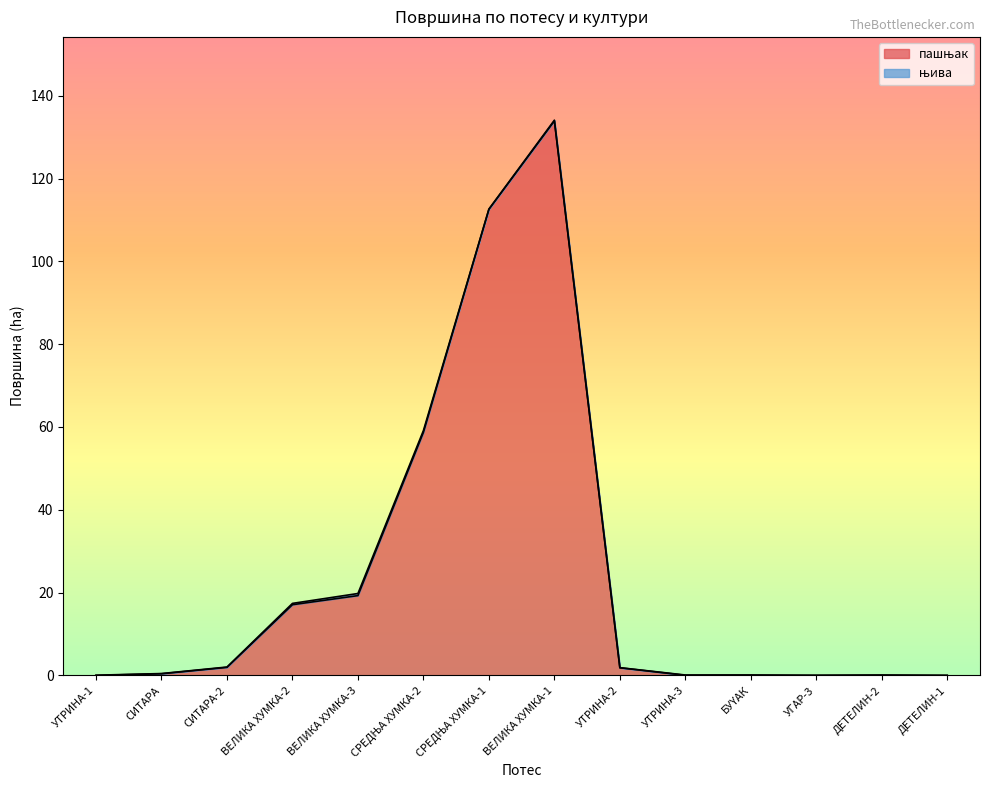

At which category does the data reach its first local peak?

ВЕЛИКА ХУМКА-1